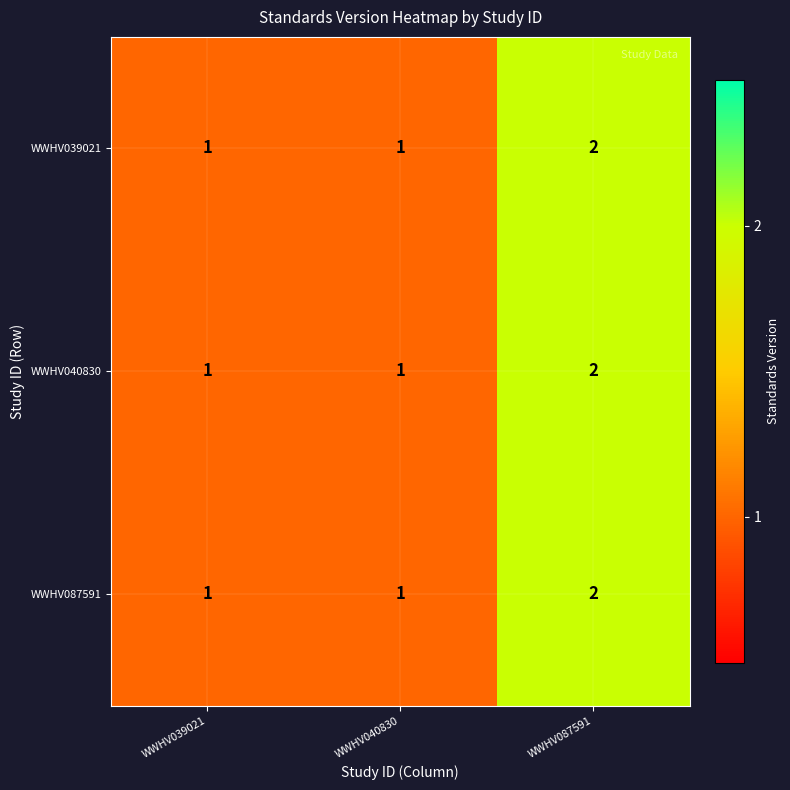

What is the total value across all series at WWHV039021?

3